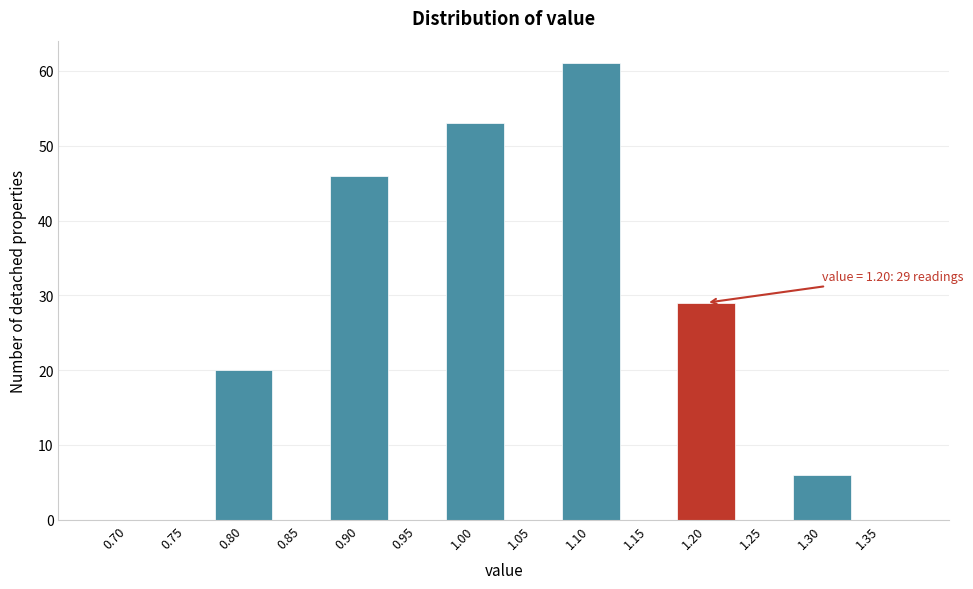

Which range on the x-axis has the tallest bar?

1.075 to 1.125